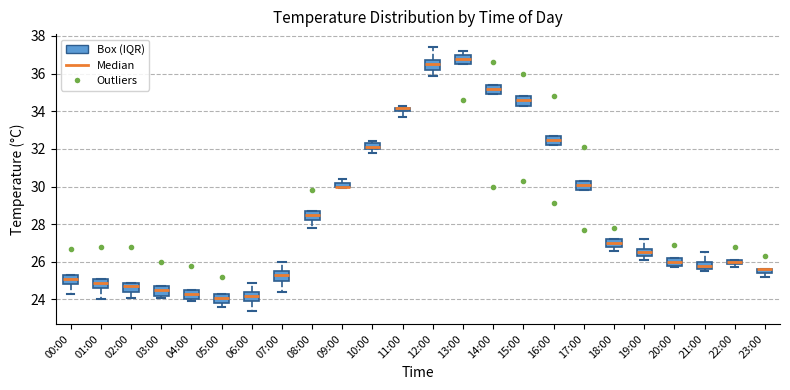

Where is the upper edge of the box for 15:00 on the y-axis? The values are not printed on the chart, so give them approximately, as read against the axis.

34.8